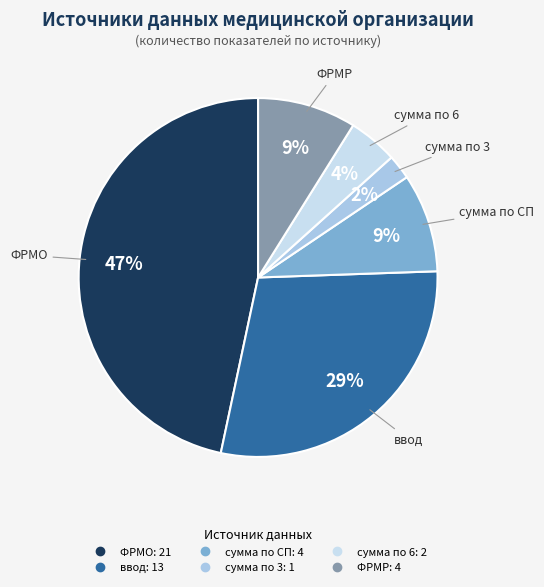

How many segments does this pie chart have?

6